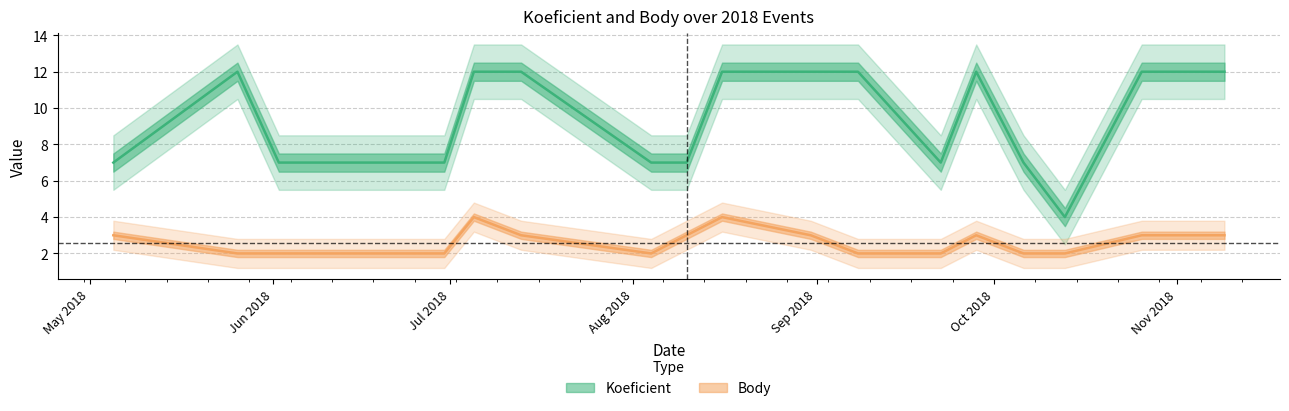

Where does the Koeficient series first go above 7?

2018-05-26